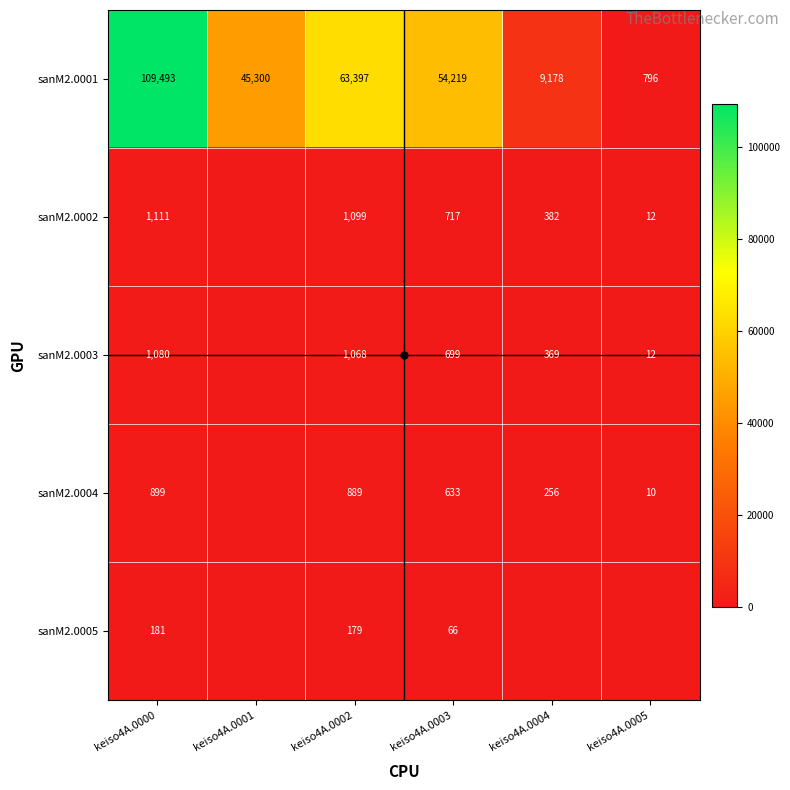

What is the sum of the sanM2.0005 values at keiso4A.0002 and keiso4A.0000?

360